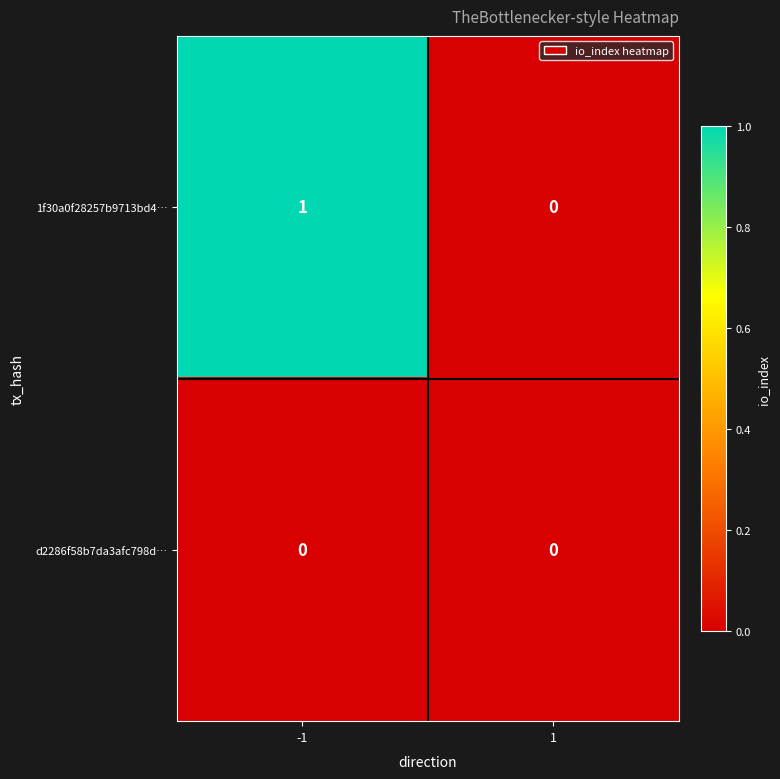

How many distinct data groups are displayed?

2